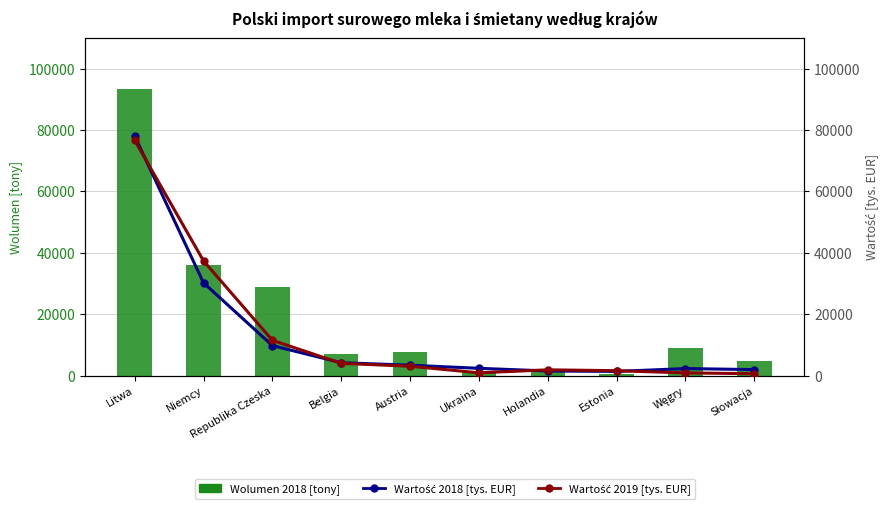

List the series in order of their peak value, lowest first.

Wartość 2019 [tys. EUR], Wartość 2018 [tys. EUR], Wolumen 2018 [tony]